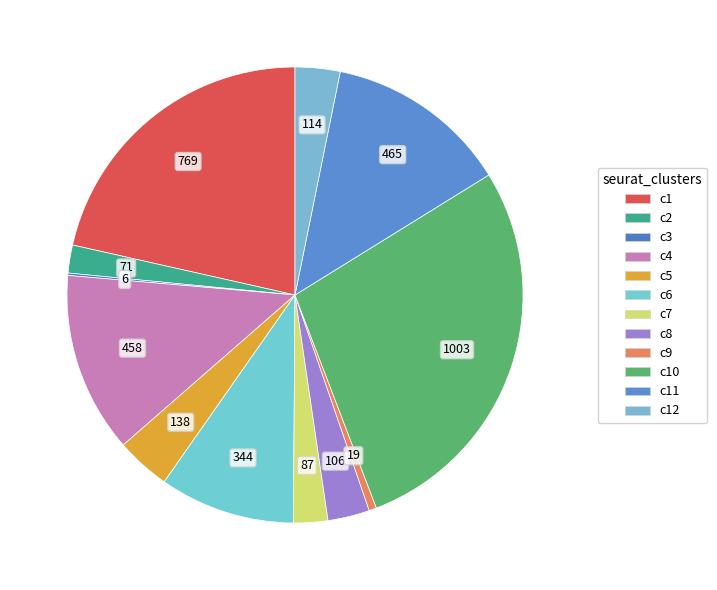

To the nearest percent, what is the difference between the largest and smallest slice percentages?

28%